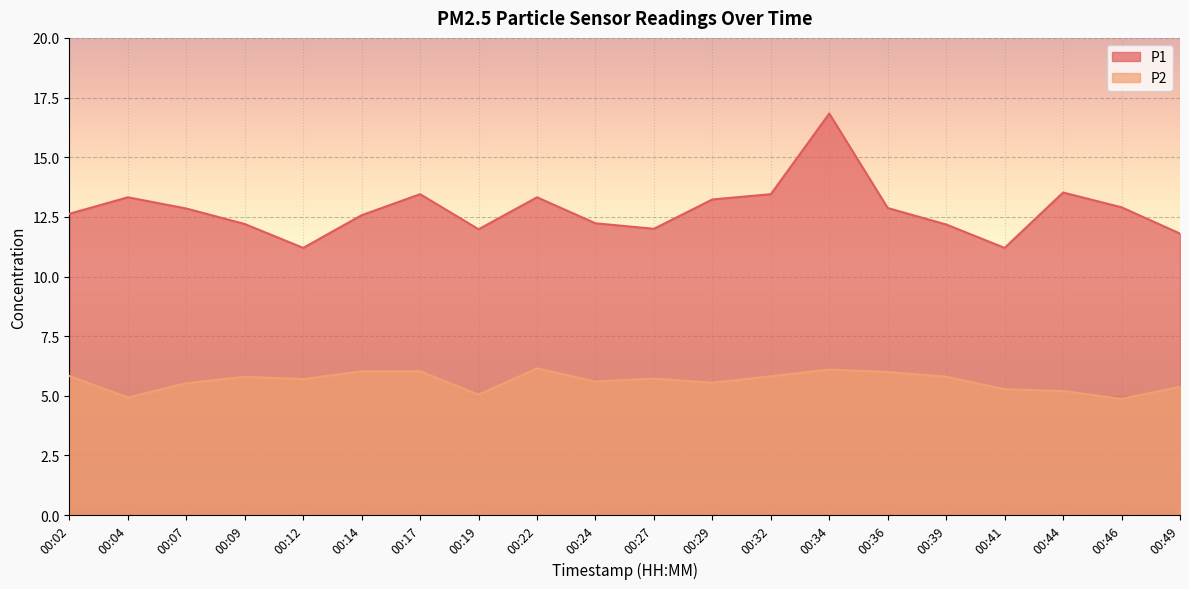

Between 00:29 and 00:41, which series saw the biggest shift?

P1